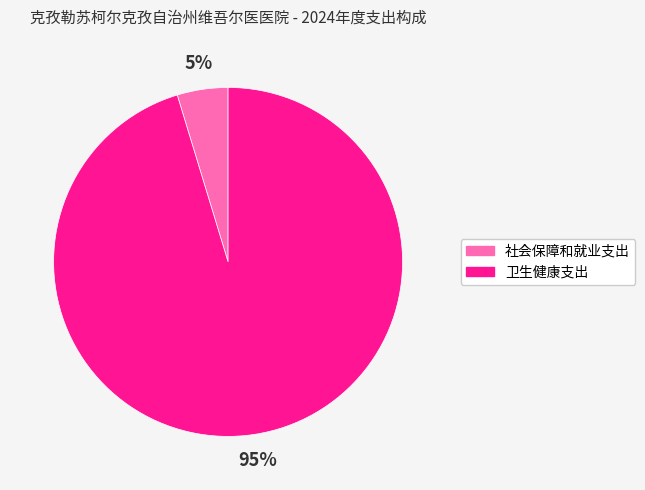

How many segments does this pie chart have?

2